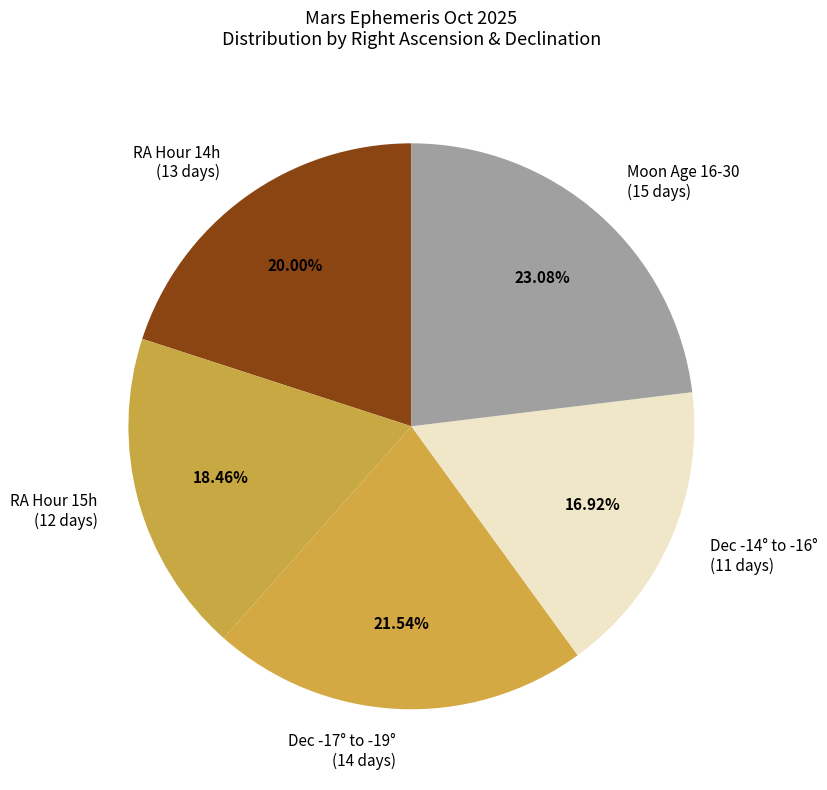

Combined, do Dec -14° to -16° (11 days) and RA Hour 15h (12 days) account for over 50%?

No